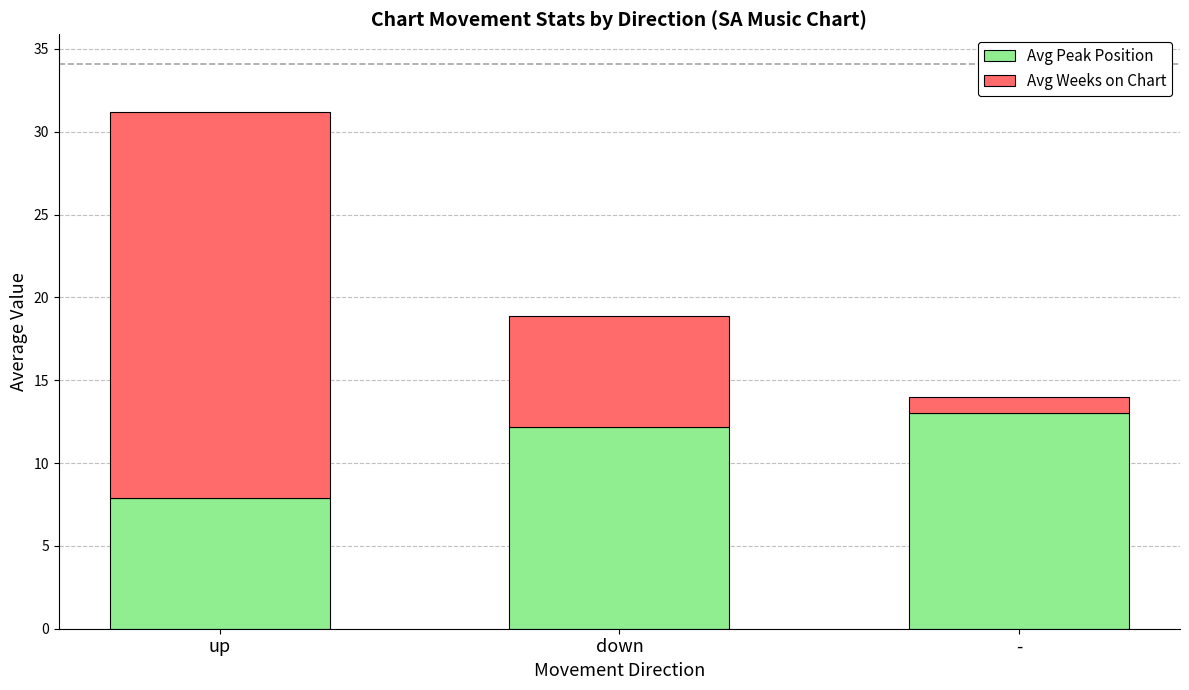

What is the sum of all Avg Peak Position values?

33.1